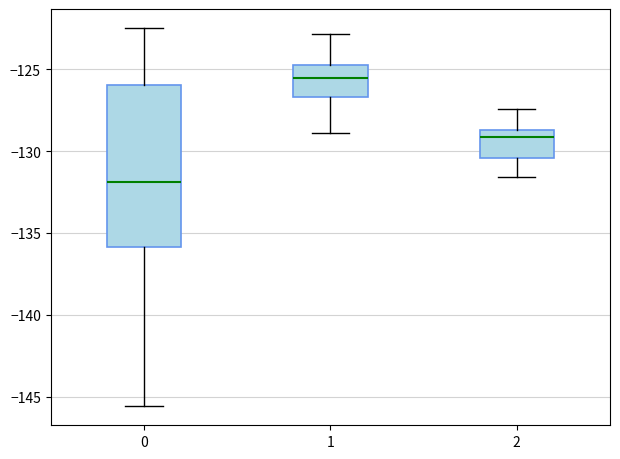

Where is the upper edge of the box at x = 0 on the y-axis? The values are not printed on the chart, so give them approximately, as read against the axis.

-126.0